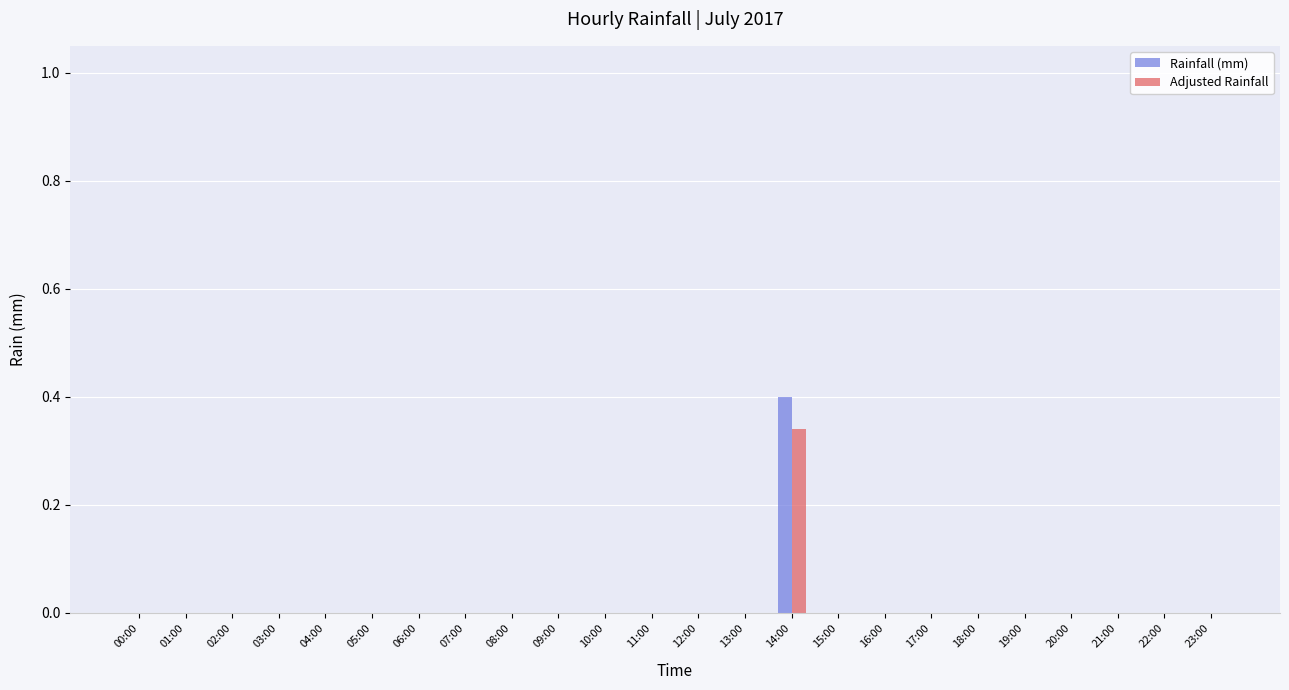

What is the highest value of the Rainfall (mm) series?

0.4